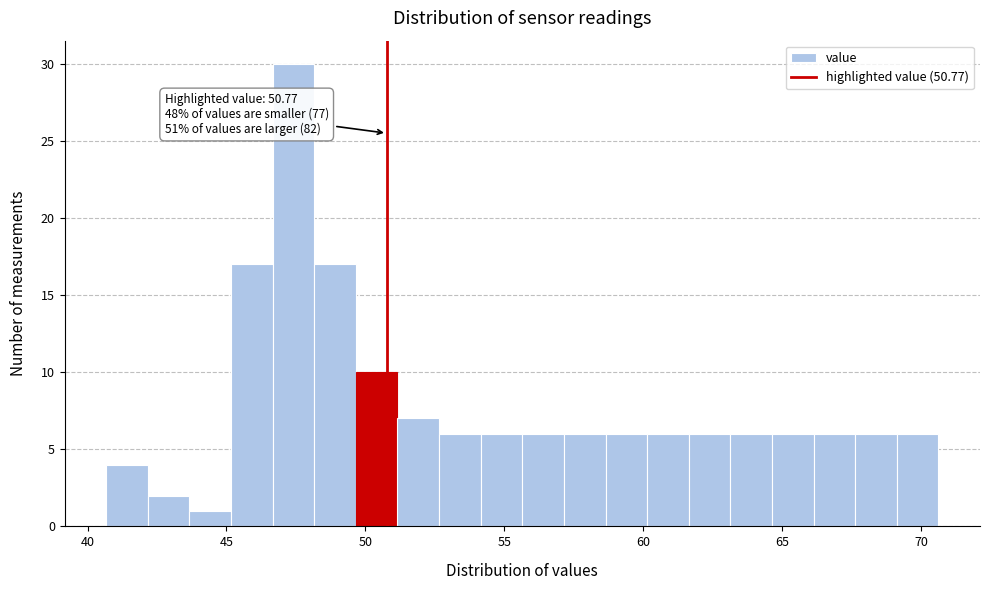

Around what value on the x-axis is the tallest bar? Give the approximate position of its centre, as read against the axis.

47.5